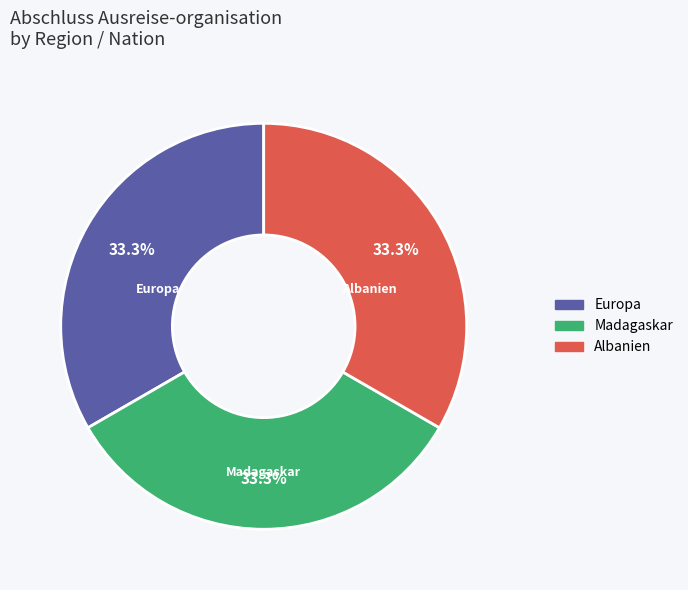

Does any single category account for the majority?

No